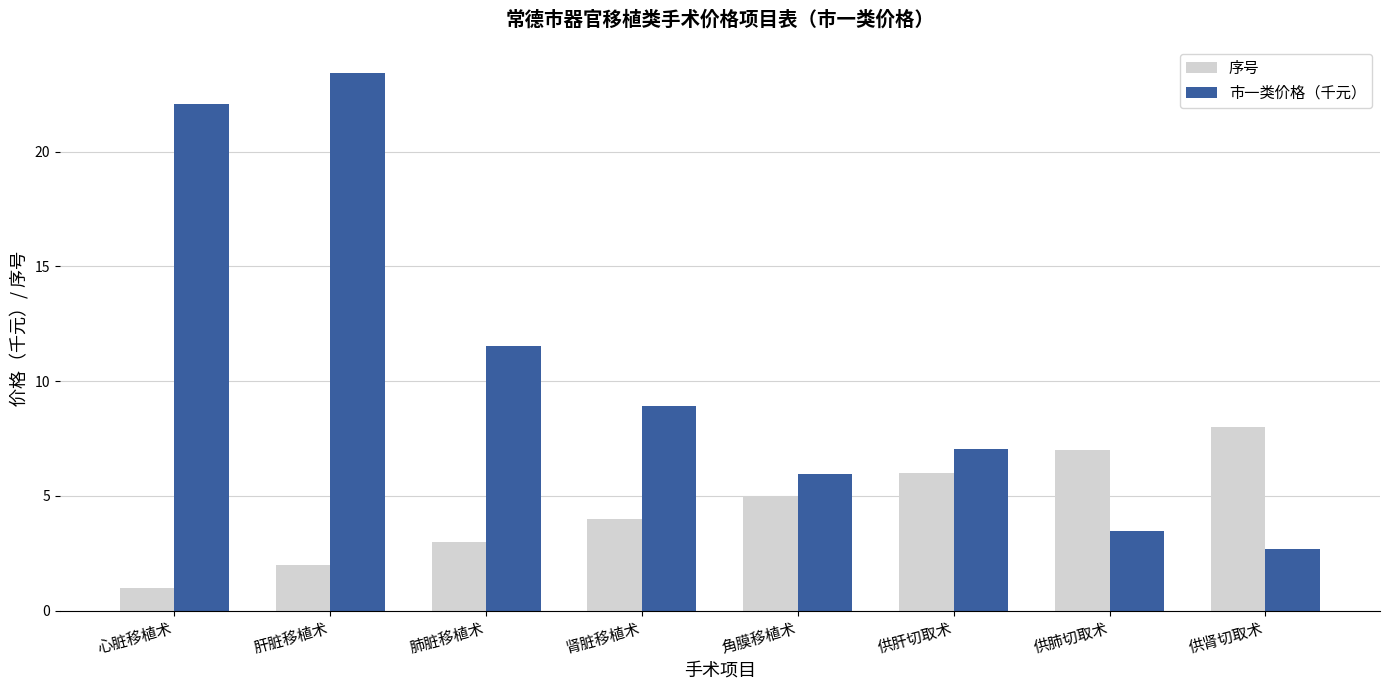

Read the 序号 value at 供肺切取术.

7.0